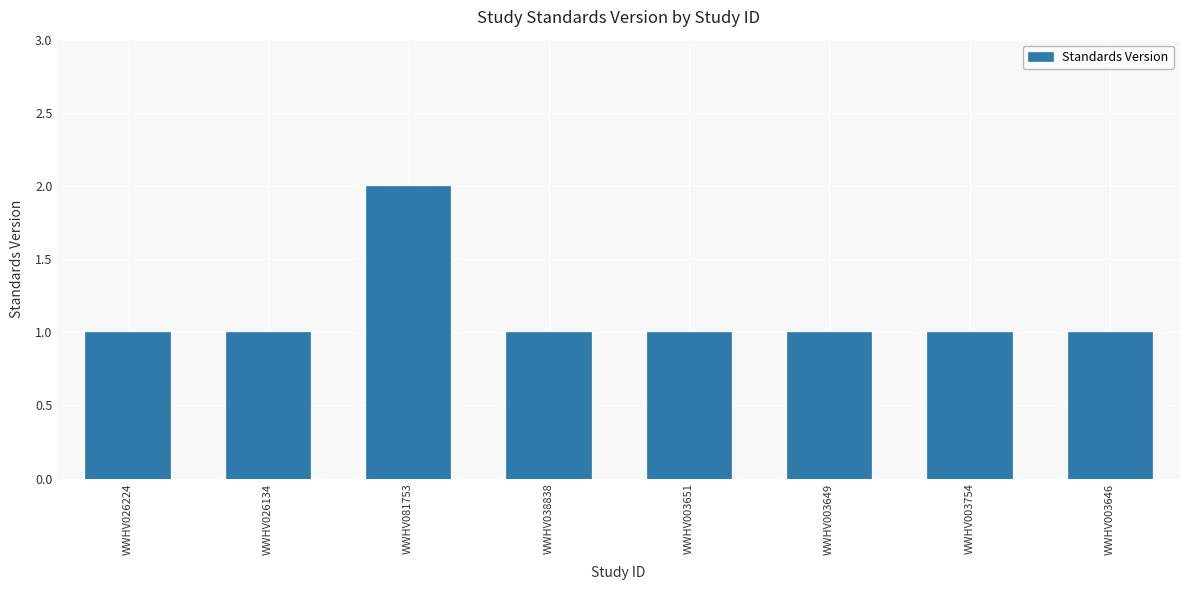

Which category has the highest value across all series?

WWHV081753